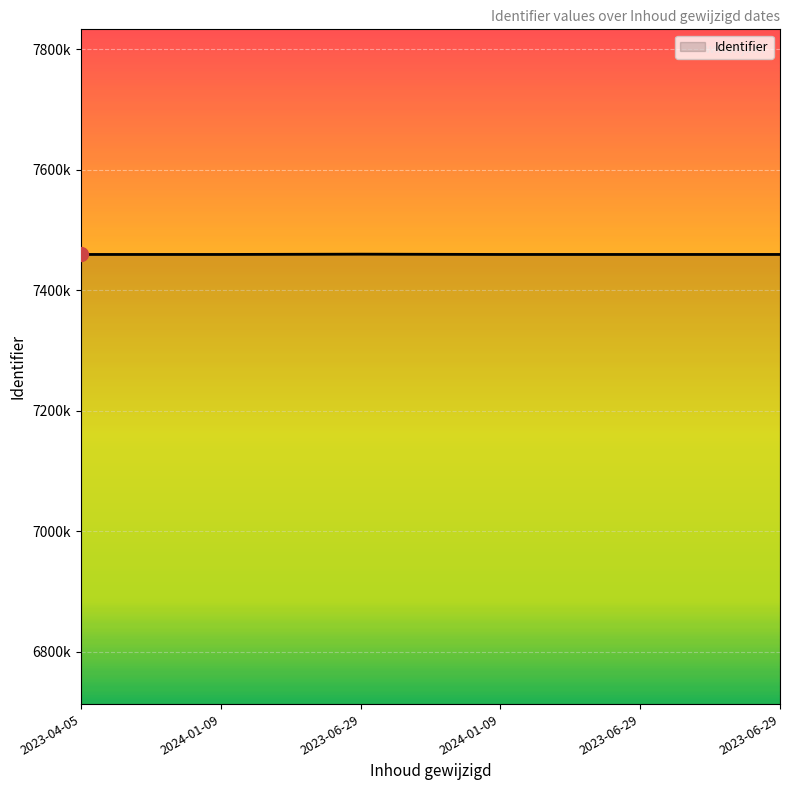

List the labels in order of value, largest first.

2023-06-29, 2023-06-29, 2023-06-29, 2024-01-09, 2024-01-09, 2023-04-05